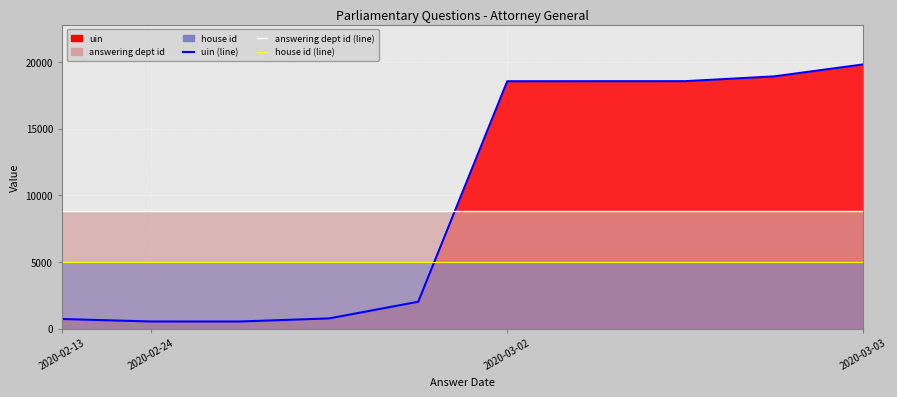

Which category has the highest value in the answering dept id (line) series?

2020-02-13